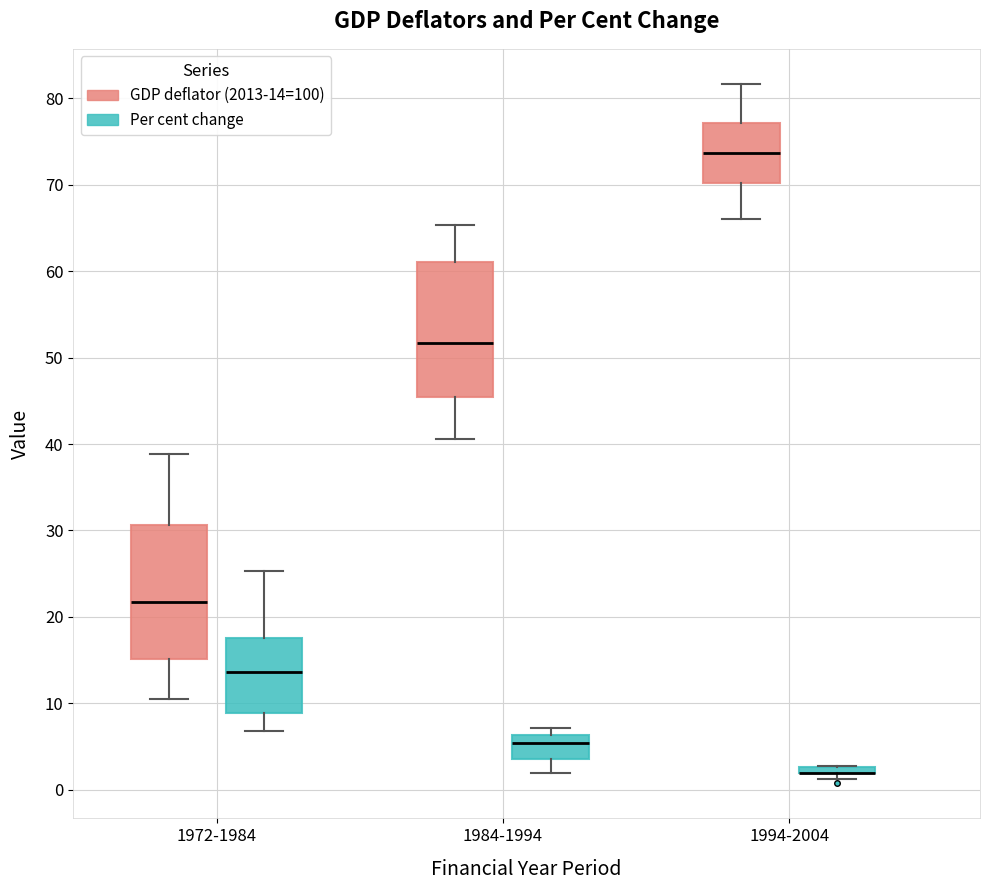

Where is the lower edge of the box for 1984-1994 (Per cent change) on the y-axis? The values are not printed on the chart, so give them approximately, as read against the axis.

4